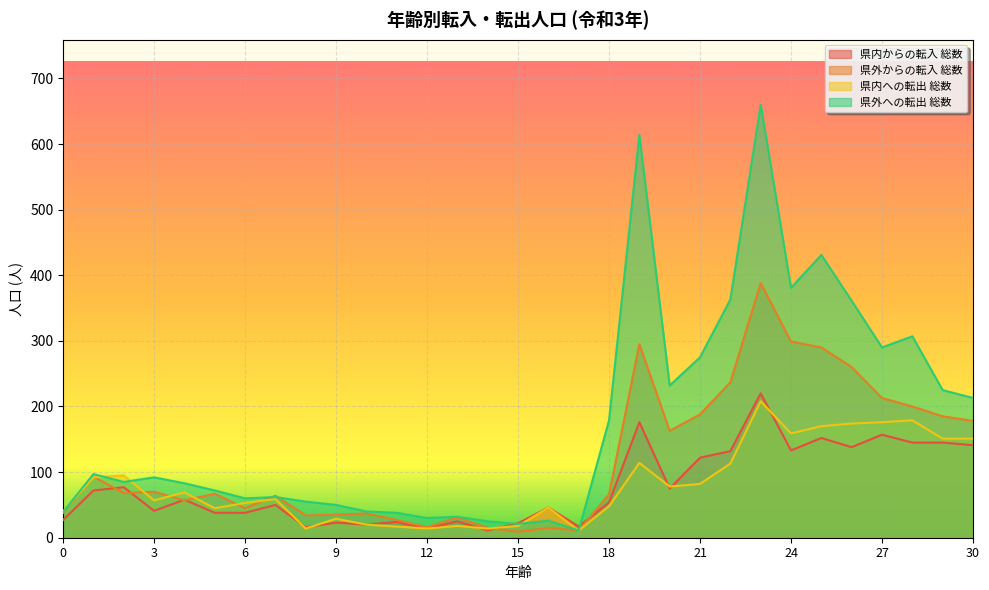

The value of 県内への転出 総数 at 19 is 39. True or false?

False